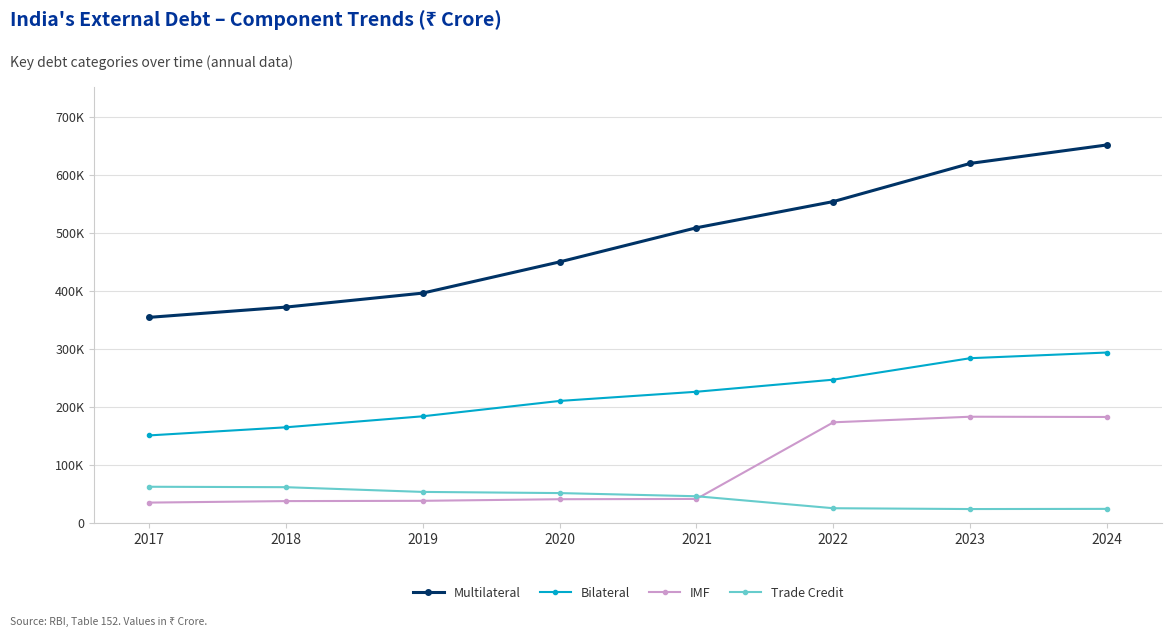

What is the value of the Trade Credit point at the 3rd from the left?

53542